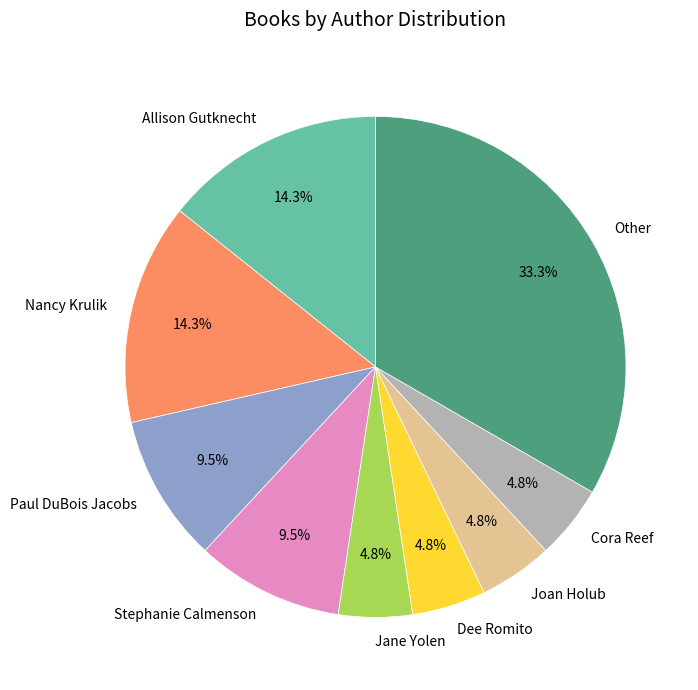

How many slices are in this pie chart?

9